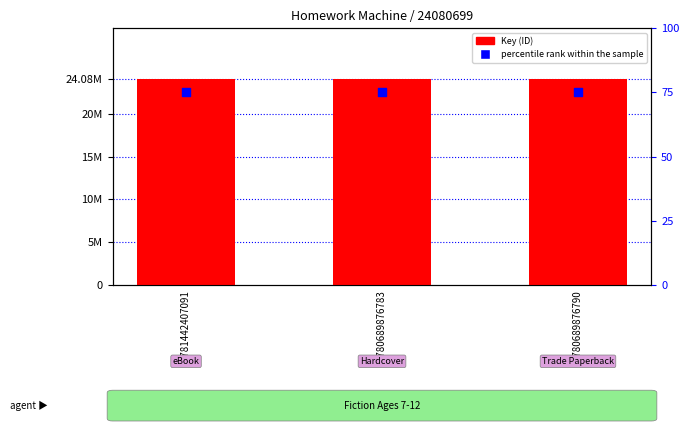

At which category is the sum across all series the highest?

9781442407091